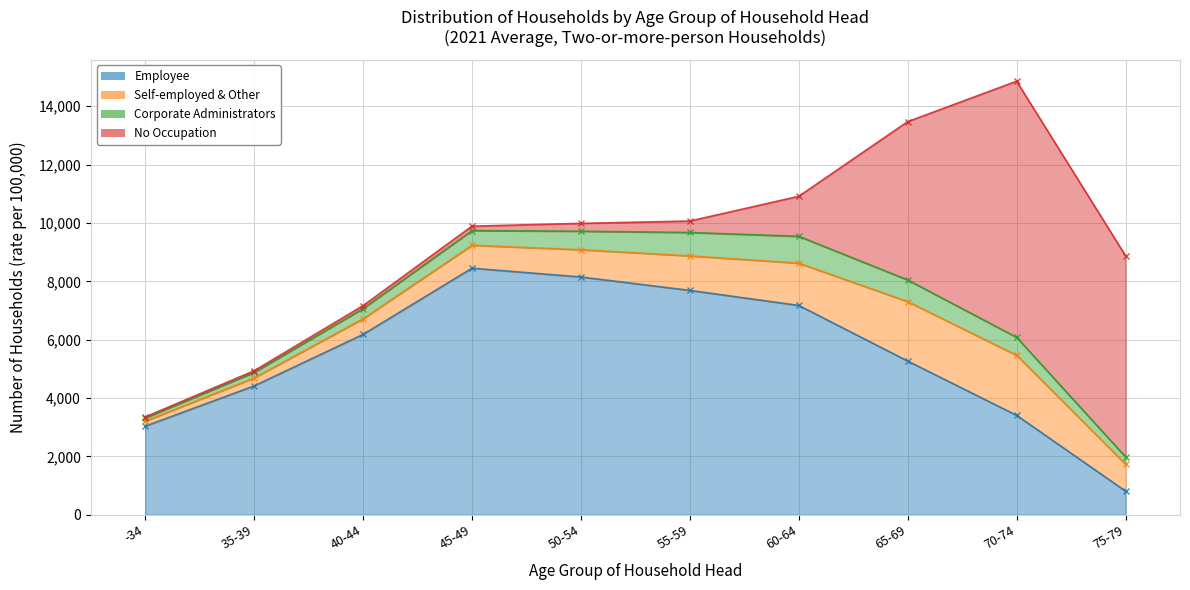

At which label does Employee reach its peak?

45-49